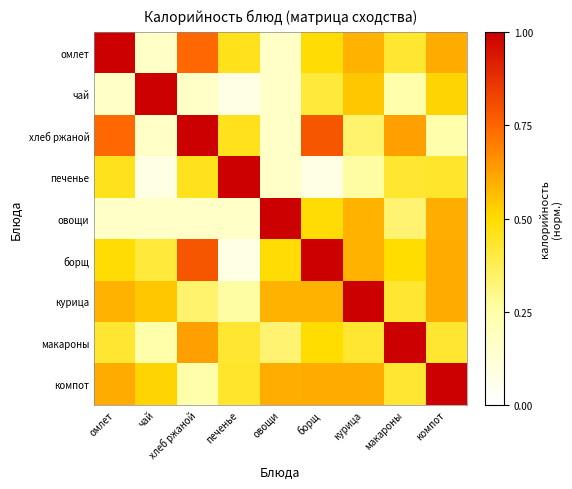

Reading left to right, extract all data points from this chart.

омлет: омлет=1.0	чай=0.2	хлеб ржаной=0.7	печенье=0.5	овощи=0.2	борщ=0.5	курица=0.6	макароны=0.4	компот=0.6
чай: омлет=0.2	чай=1.0	хлеб ржаной=0.2	печенье=0.1	овощи=0.2	борщ=0.4	курица=0.5	макароны=0.2	компот=0.5
хлеб ржаной: омлет=0.7	чай=0.2	хлеб ржаной=1.0	печенье=0.5	овощи=0.2	борщ=0.8	курица=0.3	макароны=0.6	компот=0.2
печенье: омлет=0.5	чай=0.1	хлеб ржаной=0.5	печенье=1.0	овощи=0.2	борщ=0.1	курица=0.3	макароны=0.4	компот=0.4
овощи: омлет=0.2	чай=0.2	хлеб ржаной=0.2	печенье=0.2	овощи=1.0	борщ=0.5	курица=0.6	макароны=0.3	компот=0.6
борщ: омлет=0.5	чай=0.4	хлеб ржаной=0.8	печенье=0.1	овощи=0.5	борщ=1.0	курица=0.6	макароны=0.5	компот=0.6
курица: омлет=0.6	чай=0.5	хлеб ржаной=0.3	печенье=0.3	овощи=0.6	борщ=0.6	курица=1.0	макароны=0.4	компот=0.6
макароны: омлет=0.4	чай=0.2	хлеб ржаной=0.6	печенье=0.4	овощи=0.3	борщ=0.5	курица=0.4	макароны=1.0	компот=0.4
компот: омлет=0.6	чай=0.5	хлеб ржаной=0.2	печенье=0.4	овощи=0.6	борщ=0.6	курица=0.6	макароны=0.4	компот=1.0